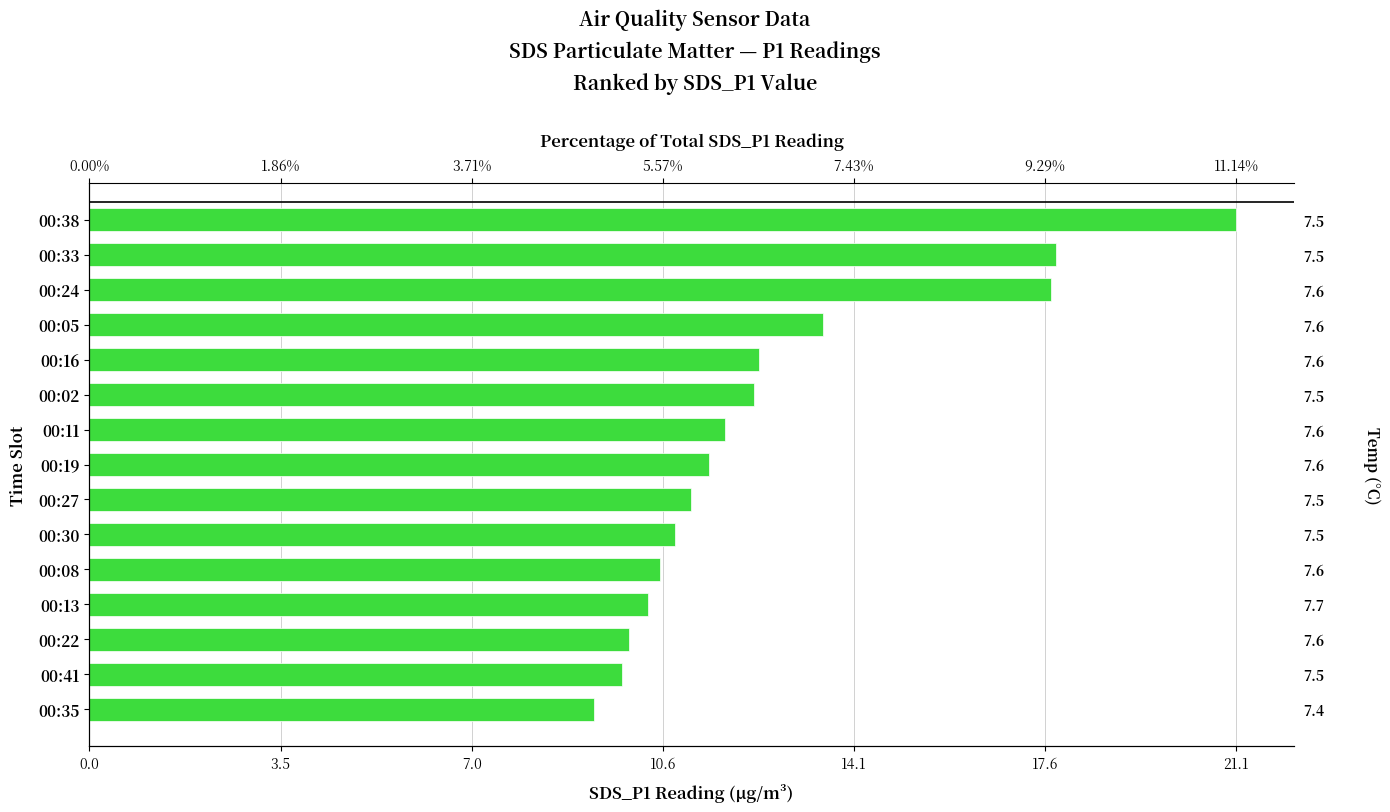

Reading right to left, transcribe all the data shown in this chart.

9.3	9.8	9.9	10.3	10.5	10.8	11.1	11.4	11.7	12.2	12.3	13.5	17.7	17.8	21.1